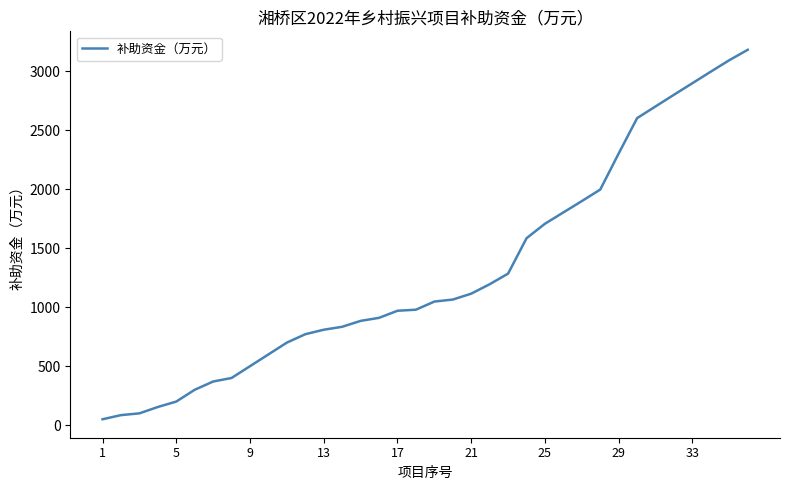

What is the difference between the maximum and minimum values?

3132.9